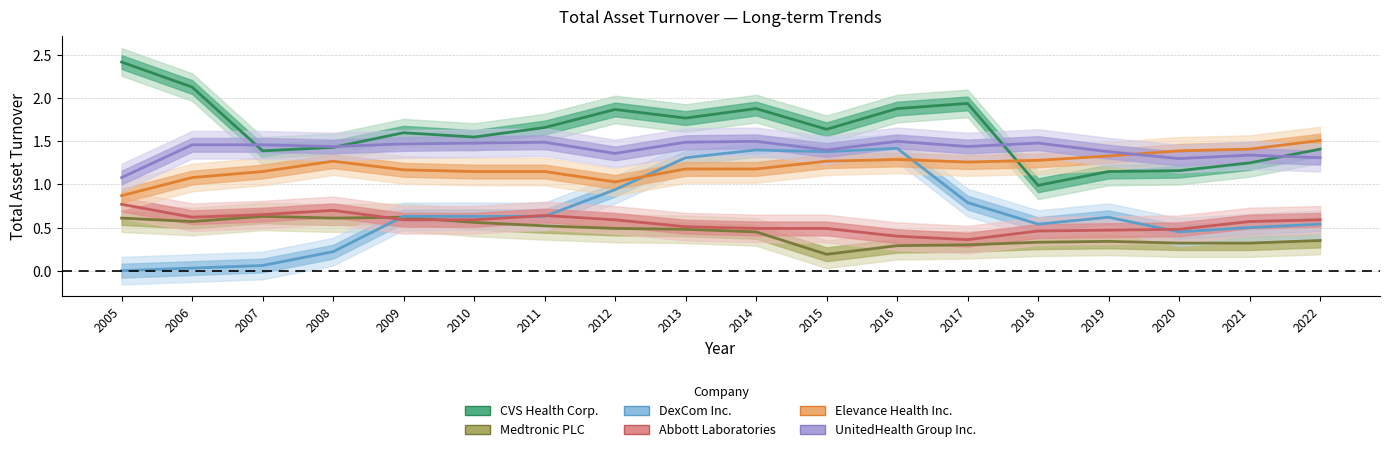

How many lines are shown in the chart?

6